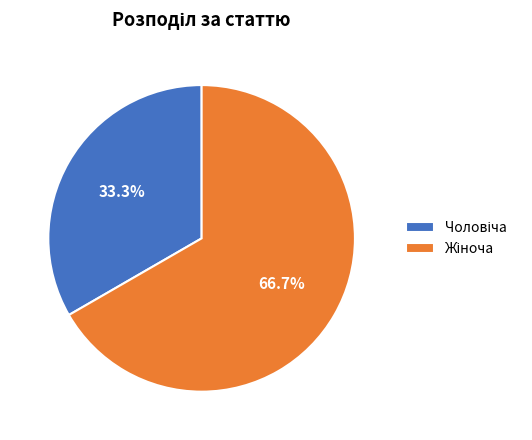

Is there any slice that represents more than half of the pie?

Yes